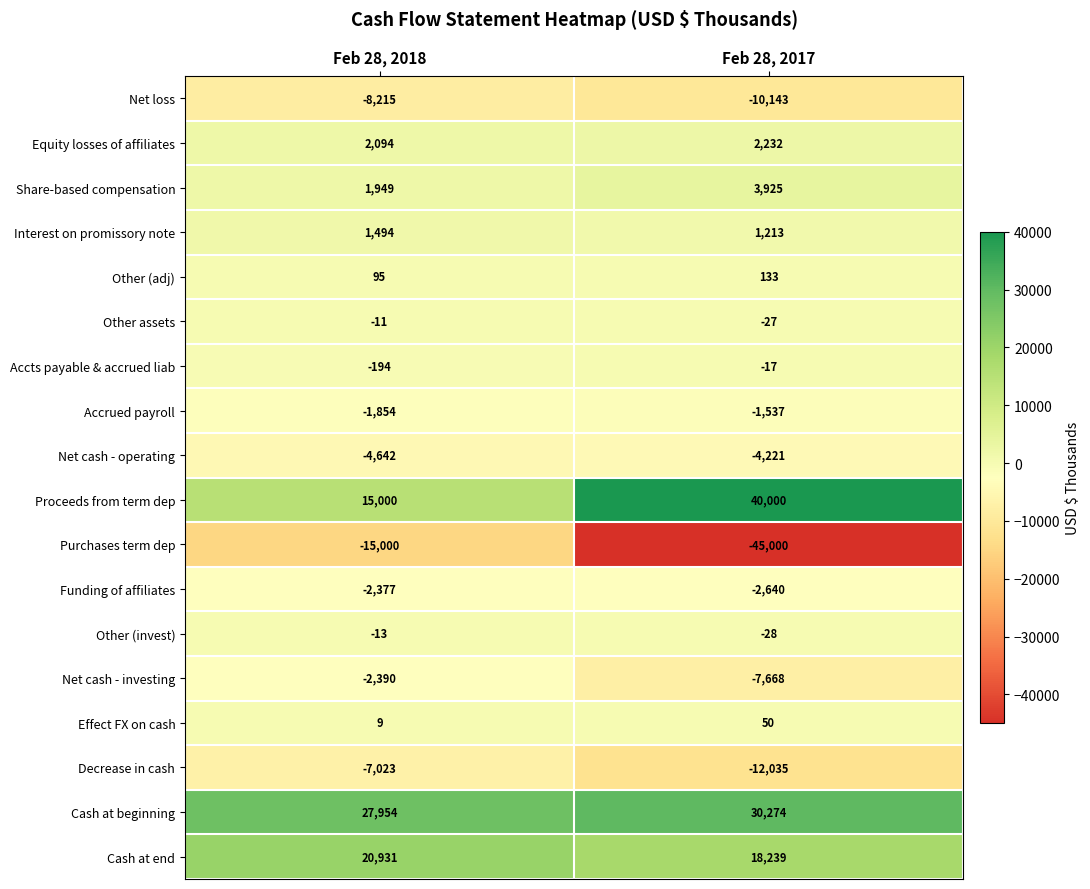

What is the difference between the highest and lowest values at Feb 28, 2018?

42954